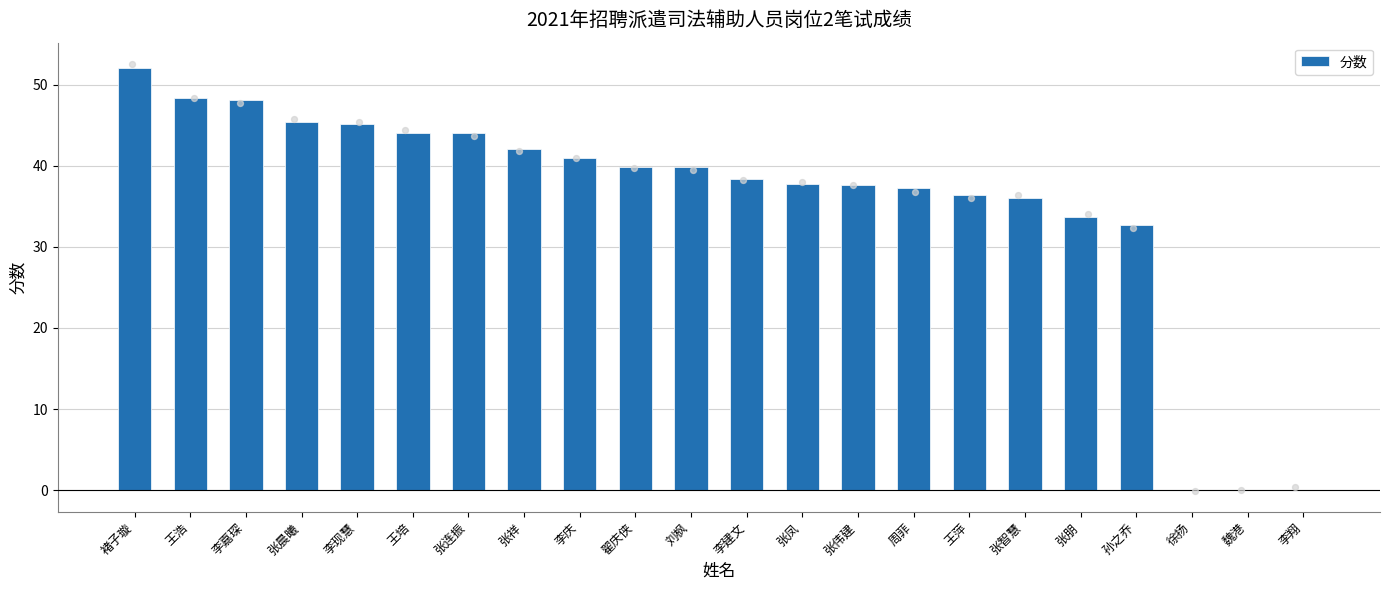

Which has a higher value, 张朋 or 王萍?

王萍